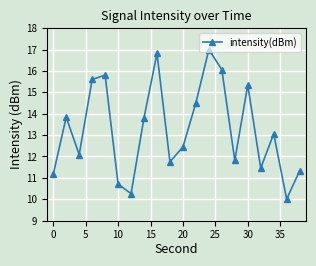

What is the greatest value displayed?

17.0